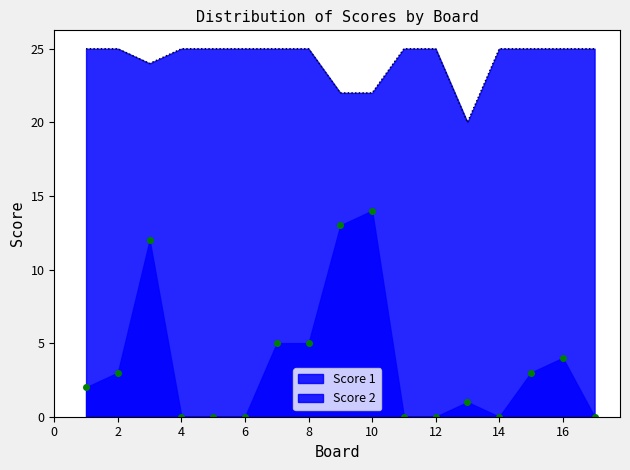

At which category is the sum across all series the highest?

3